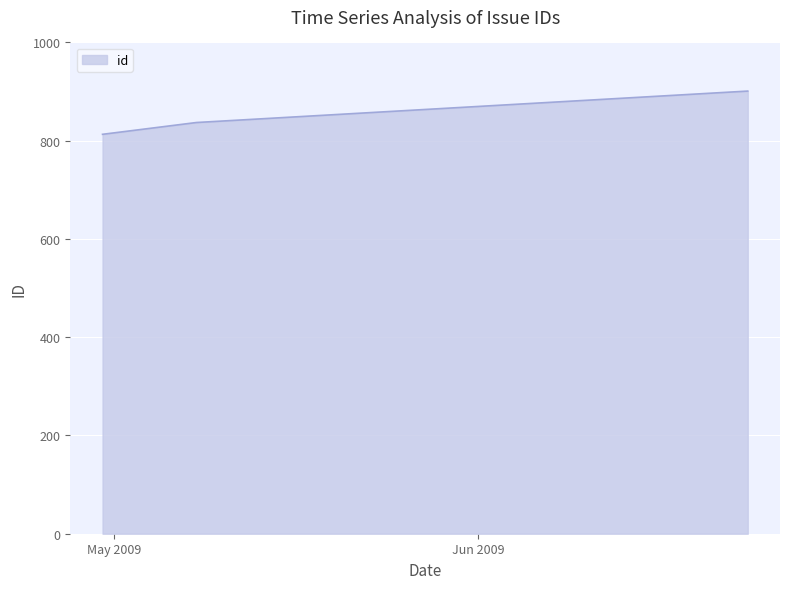

What is the average value?

850